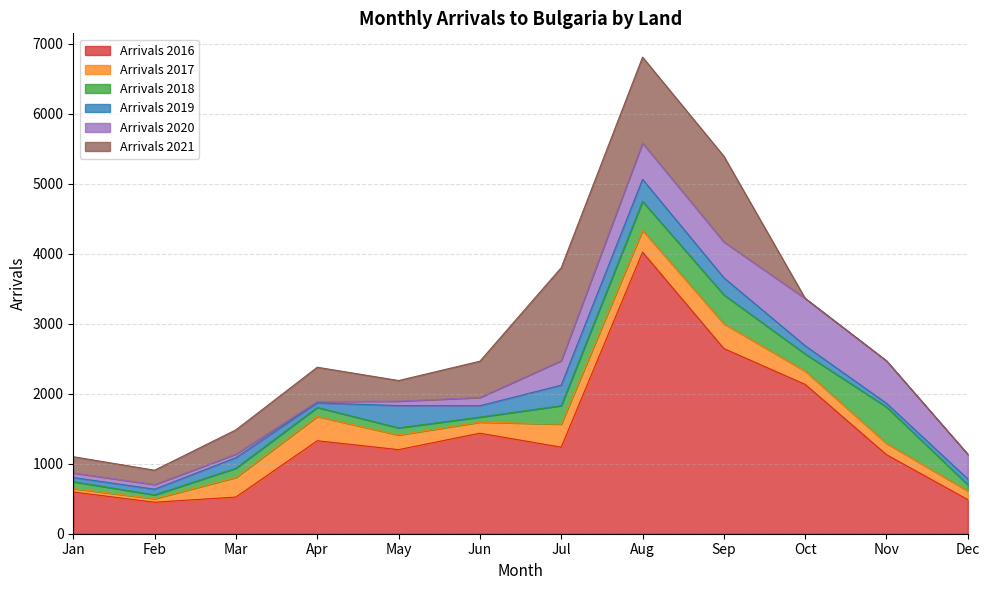

At which label does Arrivals 2016 reach its peak?

Aug